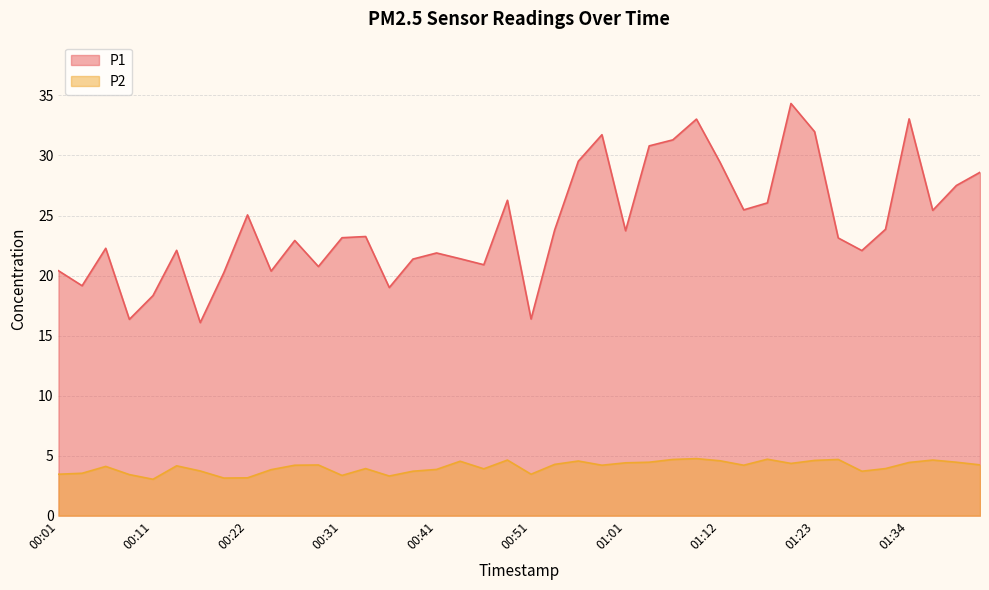

Between 00:16 and 00:11, which is larger?

00:11